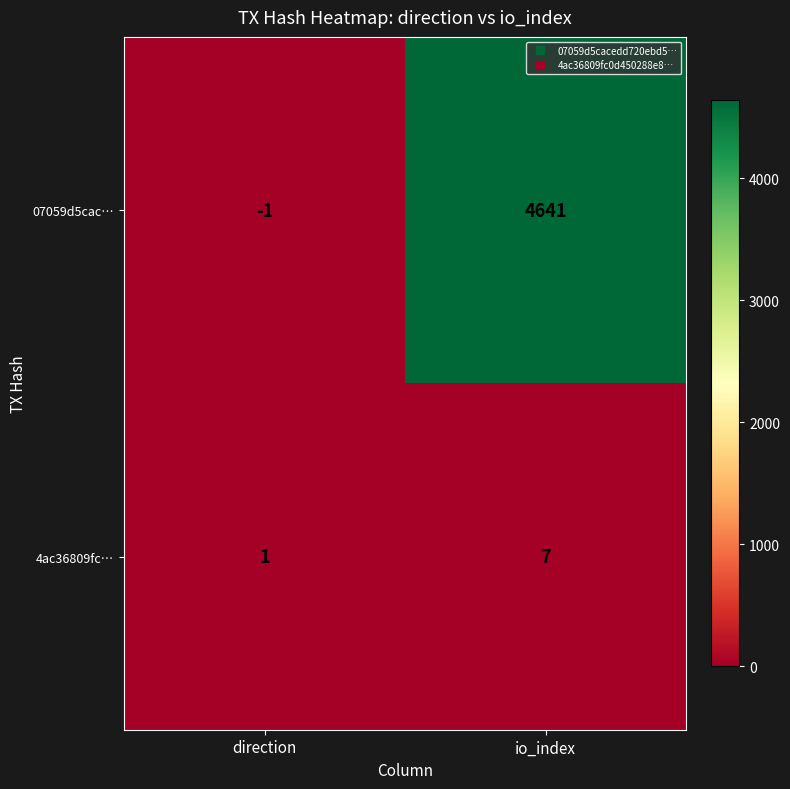

What is the approximate value of 07059d5cac… at io_index?

4641